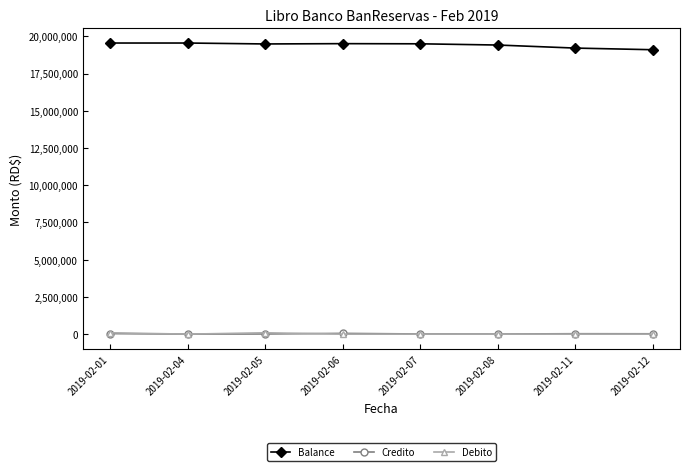

What is the average value of the Balance series?

19415204.9